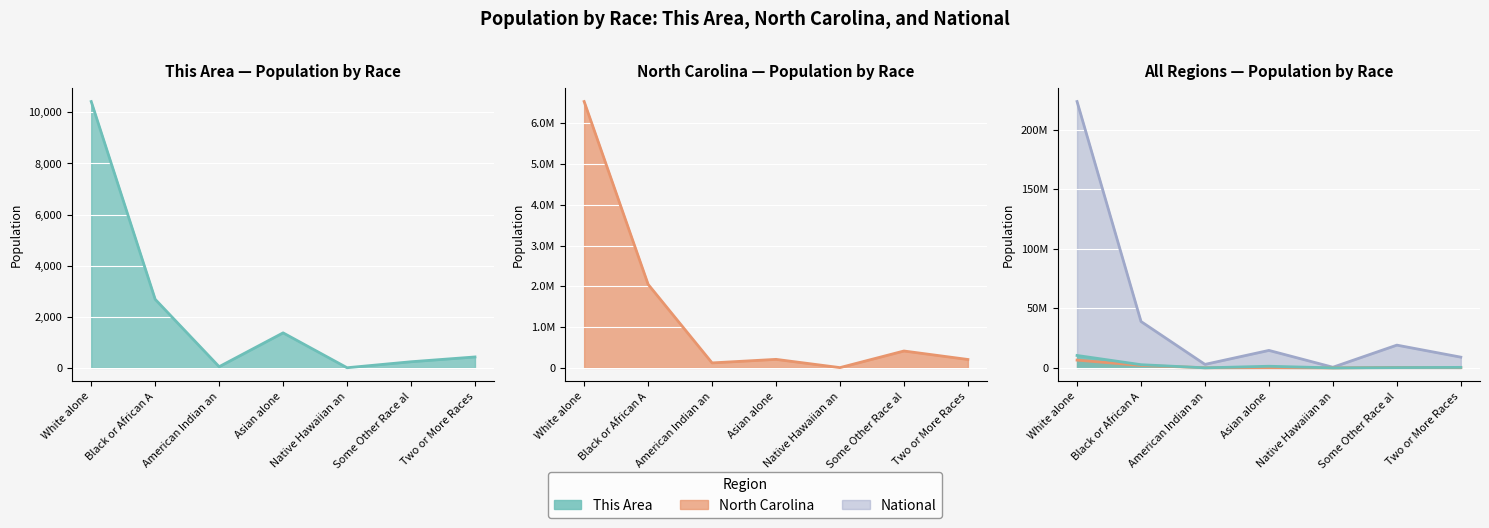

Reading left to right, list all the values displayed in this chart.

This Area: 10424	2684	46	1371	6	240	428
North Carolina: 6528950	2048628	122110	208962	6604	414030	206199
National: 223553265	38929319	2932248	14674252	540013	19107368	9009073